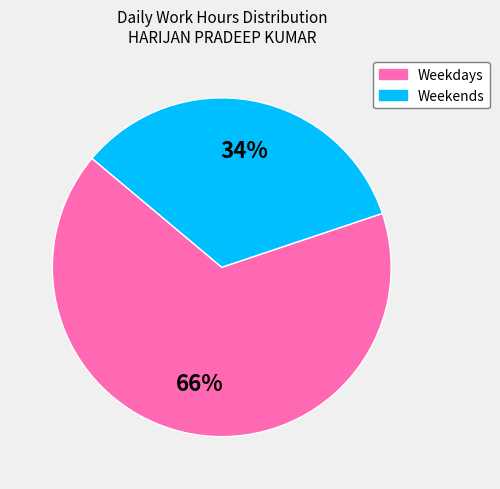

Is there a majority slice in this chart?

Yes